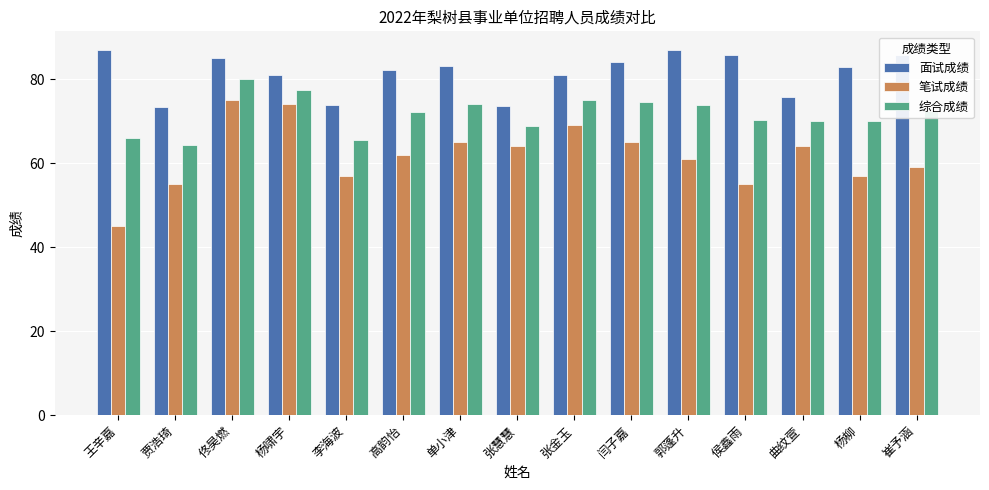

Read the 综合成绩 value at 高韵怡.

72.1